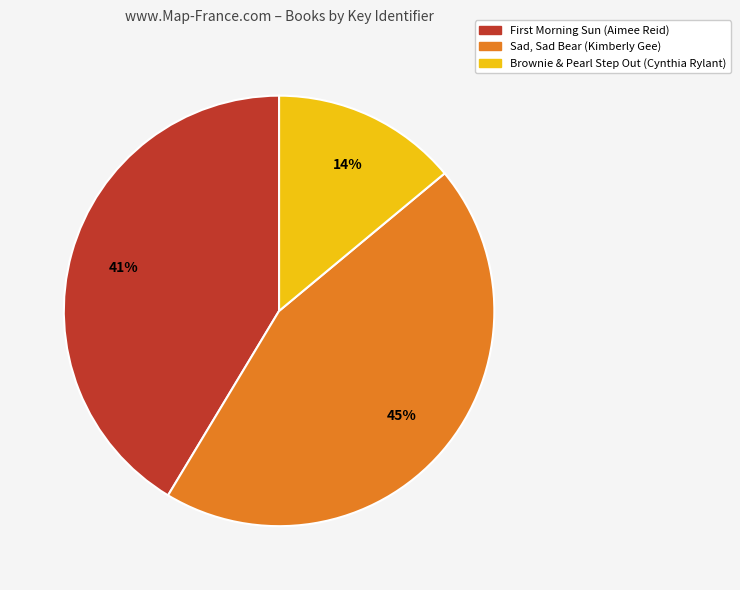

Which has a higher value, Brownie & Pearl Step Out (Cynthia Rylant) or Sad, Sad Bear (Kimberly Gee)?

Sad, Sad Bear (Kimberly Gee)